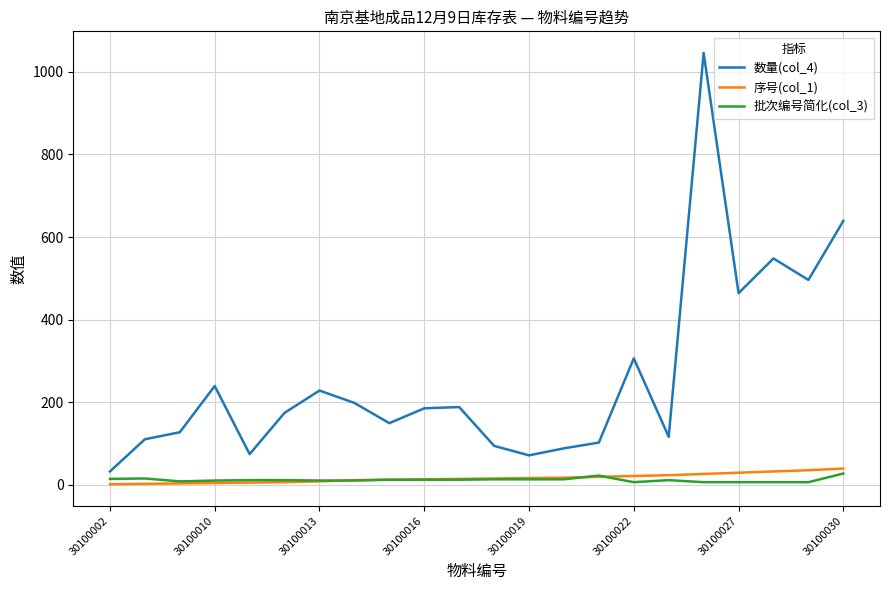

Does the chart have visible grid lines?

Yes